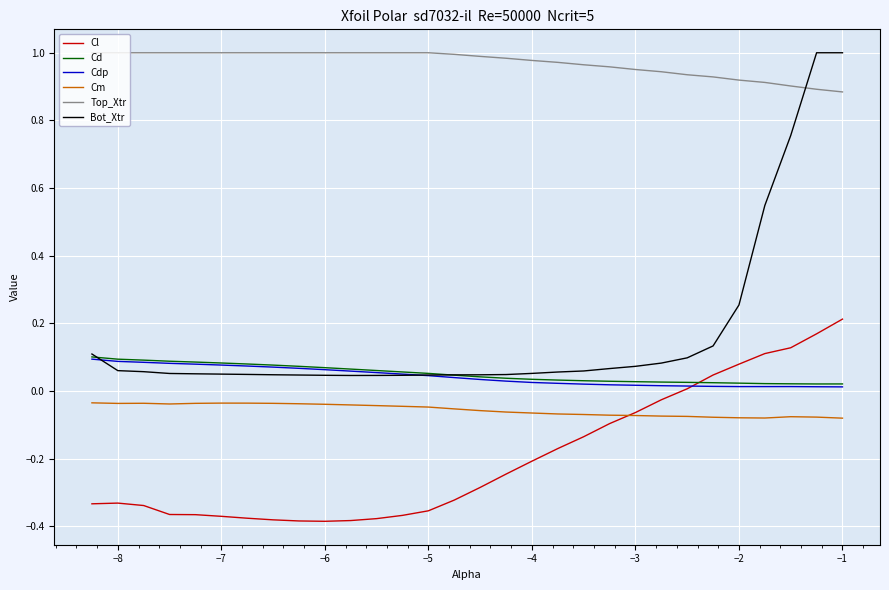

Which series has the largest total across all categories?

Top_Xtr